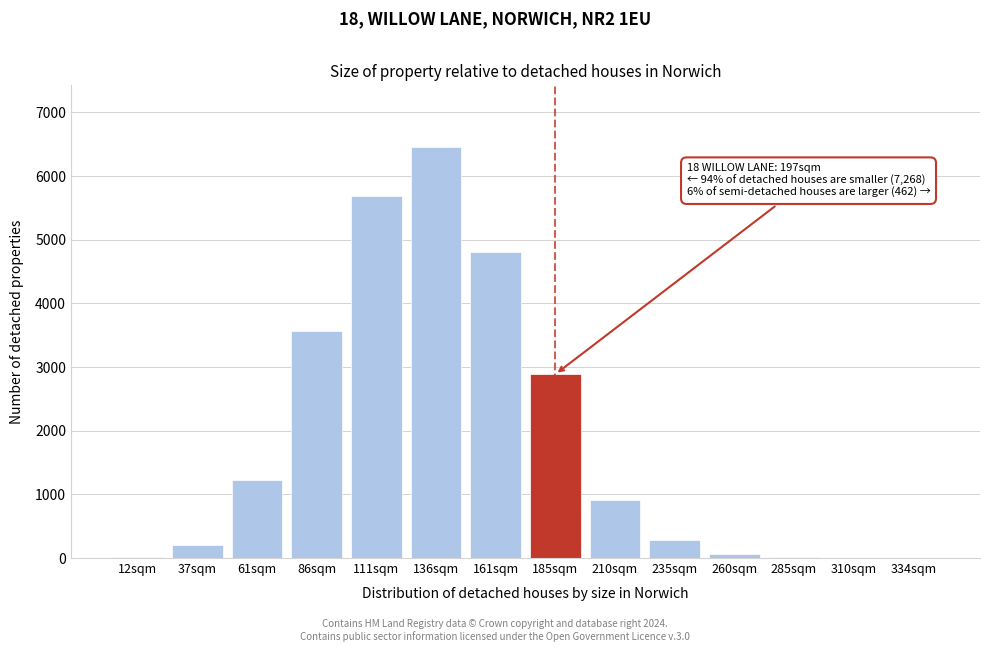

What is the sum of all values?

26106